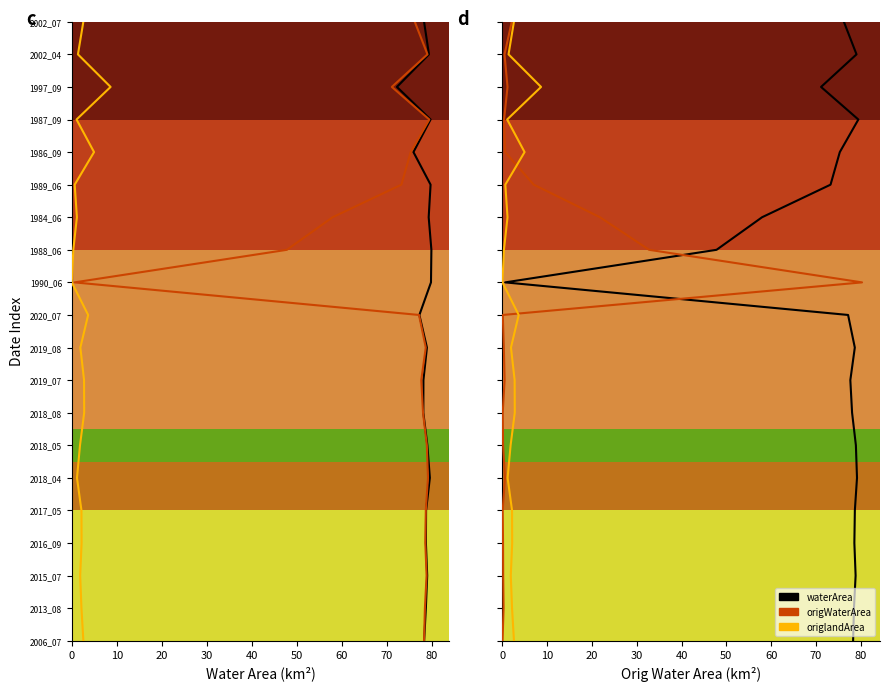

What is the label of the 12th point from the right?

80